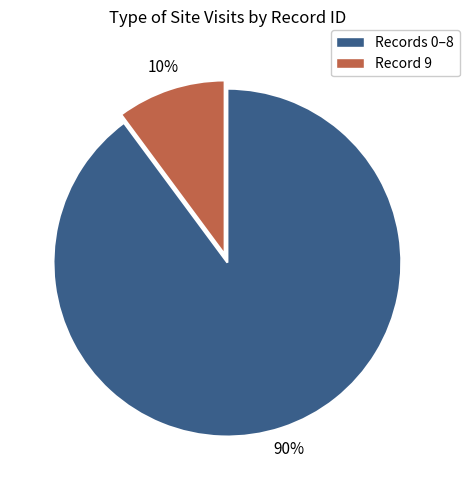

Does any single category account for the majority?

Yes